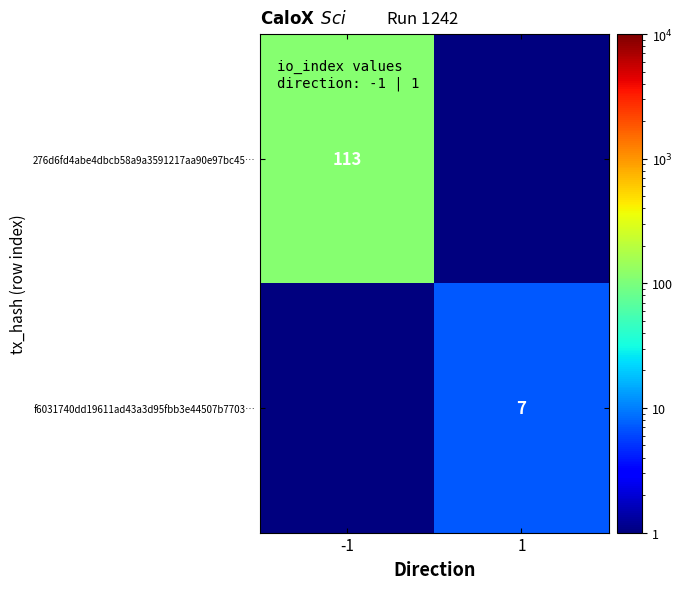

The 276d6fd4abe4dbcb58a9a3591217aa90e97bc45… series shows 113.0 at -1. True or false?

True